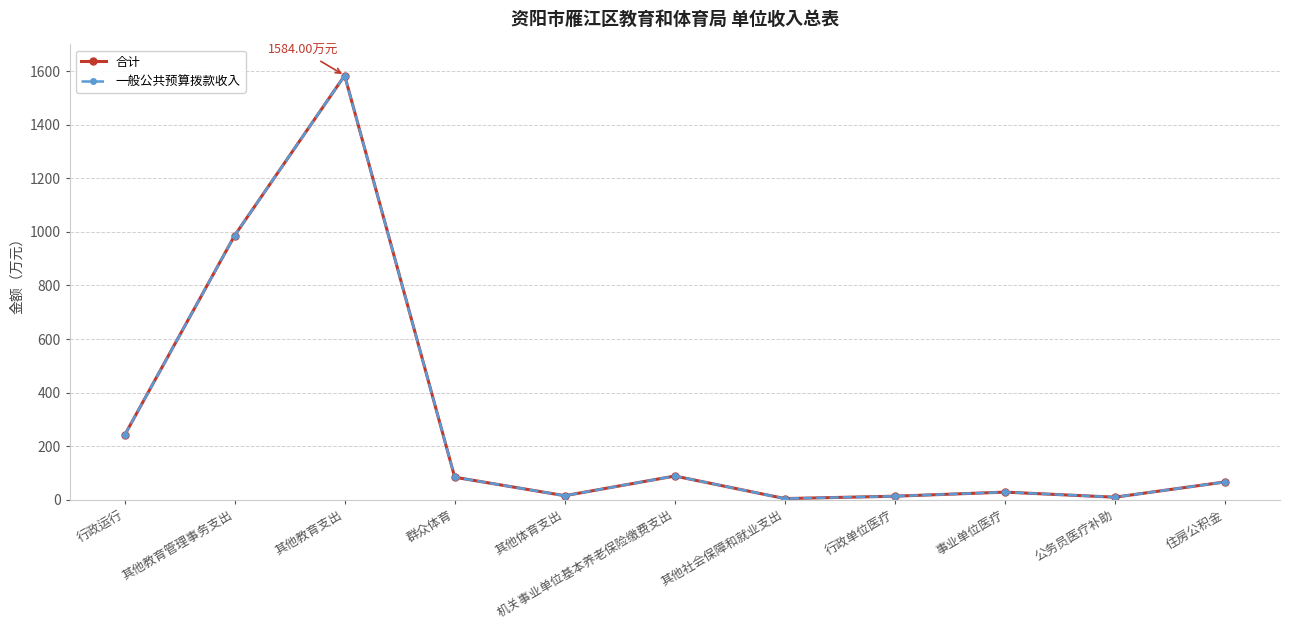

What is the average value of the 一般公共预算拨款收入 series?

283.7